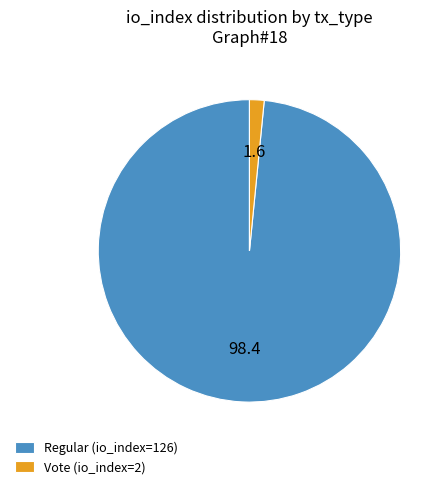

Which category has the biggest portion of the pie?

Regular (io_index=126)